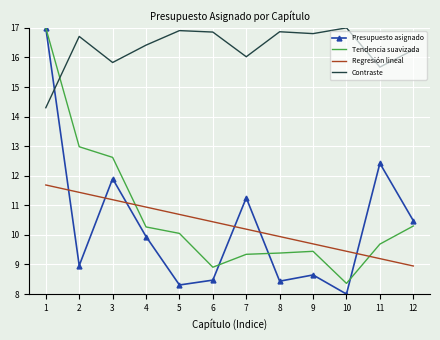

What is the lowest value of the Contraste series?

14.3